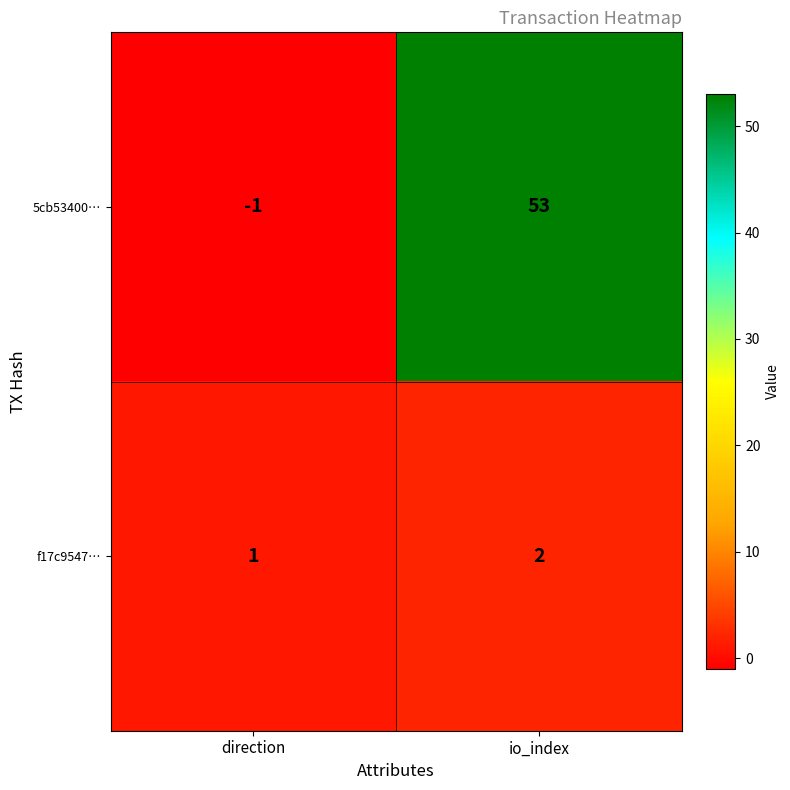

Which label corresponds to the largest value in the chart?

io_index